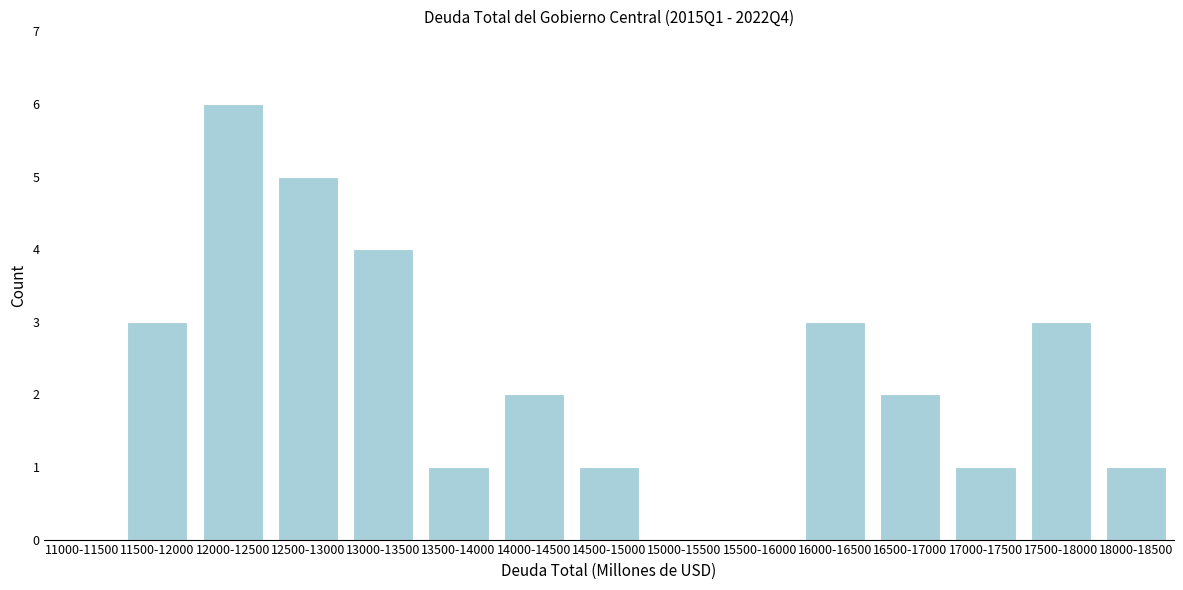

Reading left to right, extract all data points from this chart.

11000-11500=0	11500-12000=3	12000-12500=6	12500-13000=5	13000-13500=4	13500-14000=1	14000-14500=2	14500-15000=1	15000-15500=0	15500-16000=0	16000-16500=3	16500-17000=2	17000-17500=1	17500-18000=3	18000-18500=1